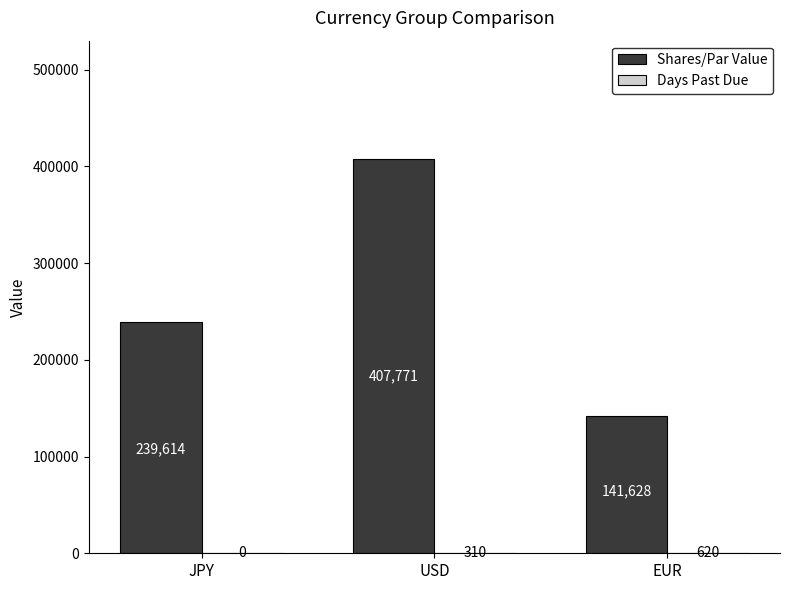

Between USD and EUR, which series saw the biggest shift?

Shares/Par Value